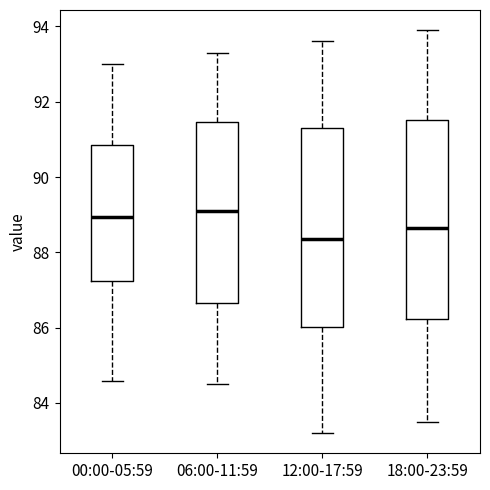

Reading left to right, transcribe this box plot: for each box, give where its median line is, the range the box spans, and where its two whiskers end, as read against the y-axis. The values are not printed on the chart, so give them approximately, as read against the axis.

00:00-05:59: median 89.0, box 87.2 to 90.8, whiskers 84.6 to 93.0
06:00-11:59: median 89.2, box 86.6 to 91.4, whiskers 84.6 to 93.4
12:00-17:59: median 88.4, box 86.0 to 91.4, whiskers 83.2 to 93.6
18:00-23:59: median 88.6, box 86.2 to 91.6, whiskers 83.6 to 94.0